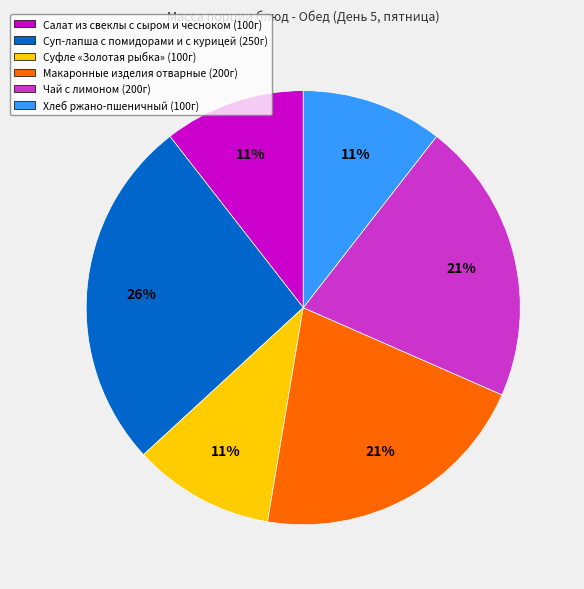

To the nearest percent, what is the average slice percentage?

17%